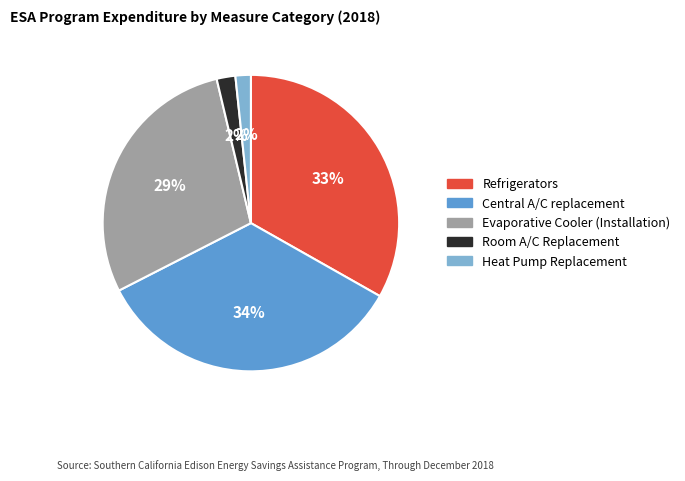

What percentage is the Refrigerators slice, to the nearest percent?

33%